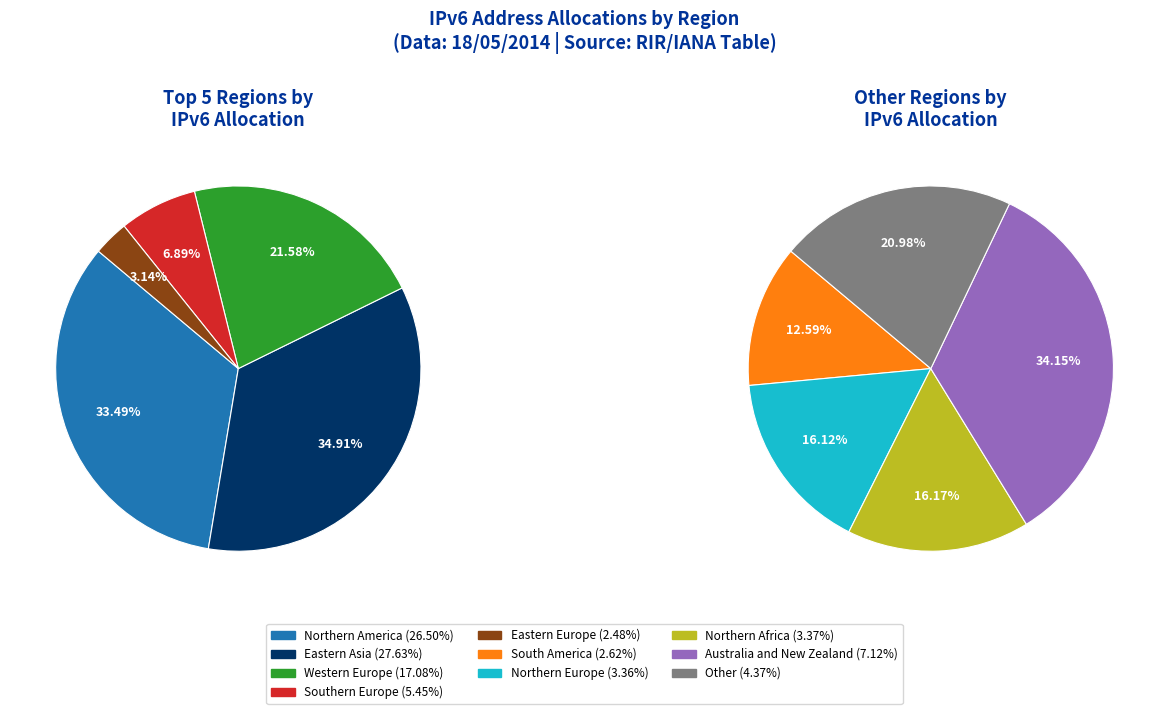

The Southern Europe slice represents 1% of the pie. True or false?

False